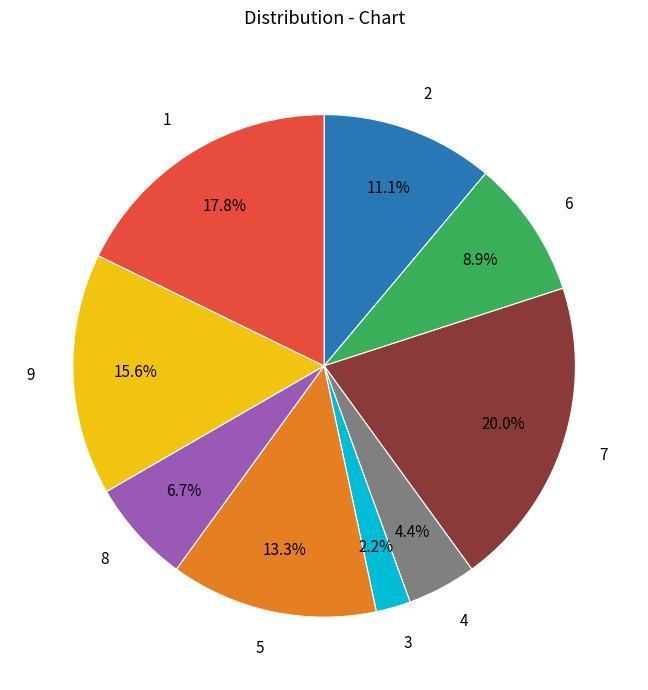

Is there a majority slice in this chart?

No